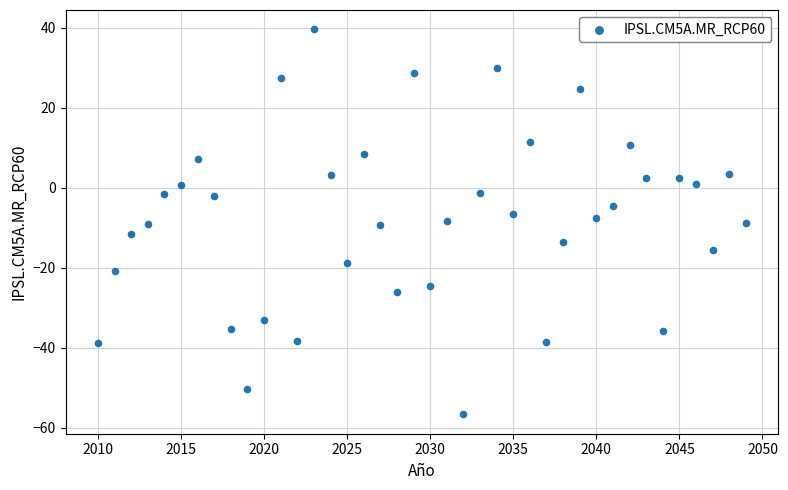

What is the range of X values (max minus min)?

39.0